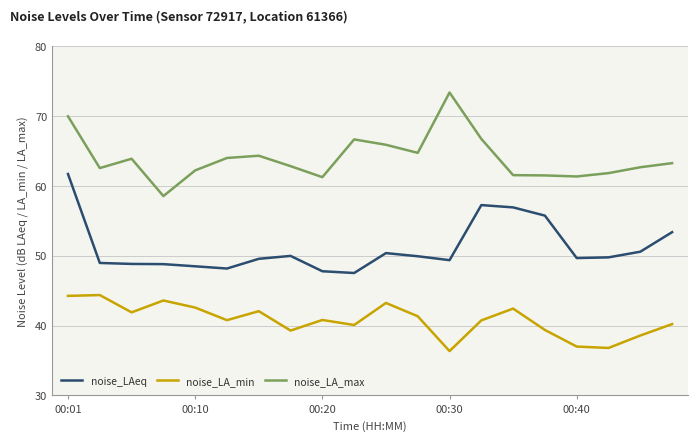

List the series in order of their overall mean, highest first.

noise_LA_max, noise_LAeq, noise_LA_min